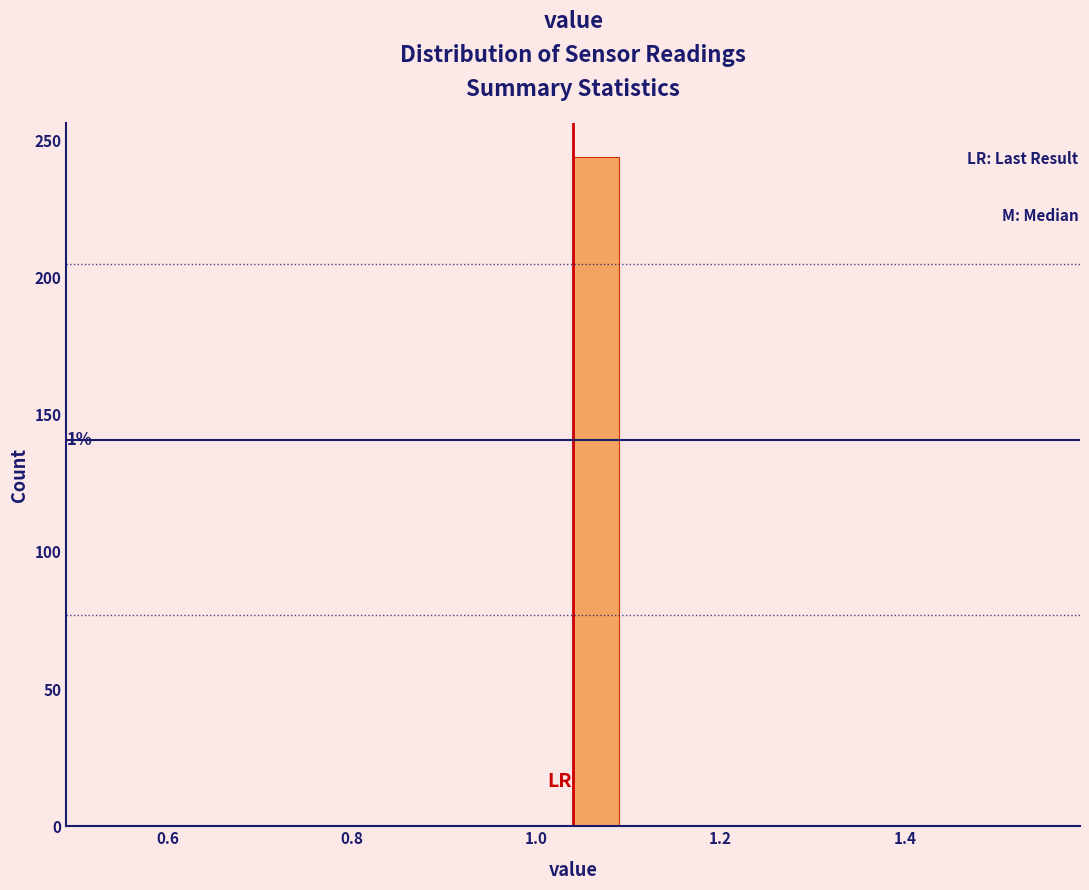

Read against the x-axis, roughly where is the centre of the tallest bar?

1.06